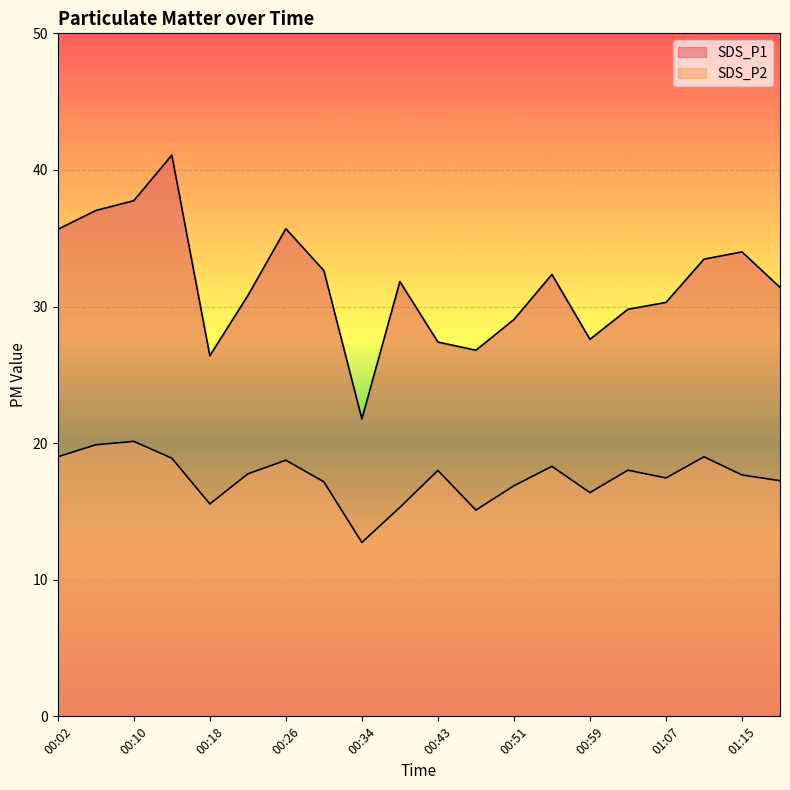

True or false: SDS_P2 and SDS_P1 cross at least once.

False